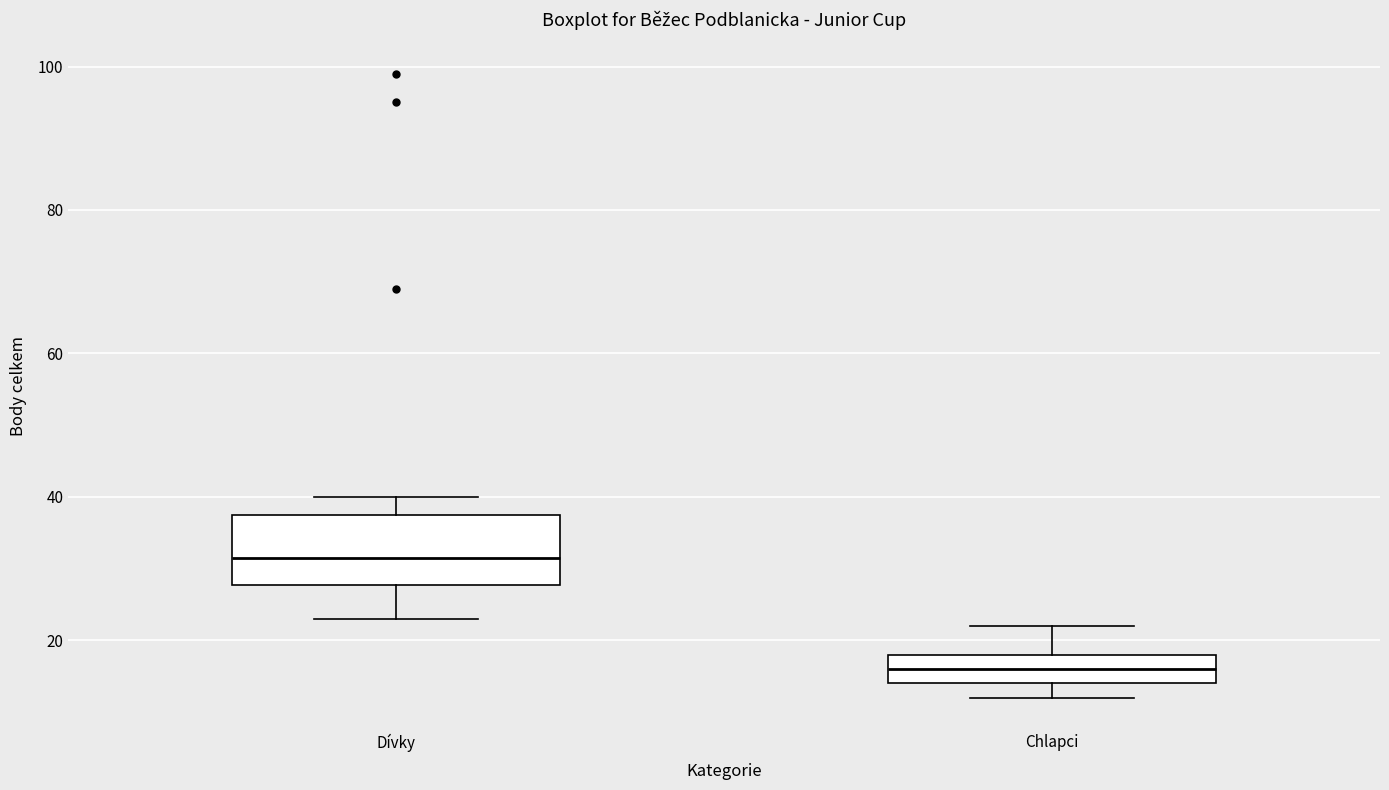

Reading left to right, read every box against the y-axis: the position of its median line, the range the box covers, and the ends of its whiskers. The values are not printed on the chart, so give them approximately, as read against the axis.

Dívky: median 32, box 28 to 38, whiskers 24 to 40
Chlapci: median 16, box 14 to 18, whiskers 12 to 22